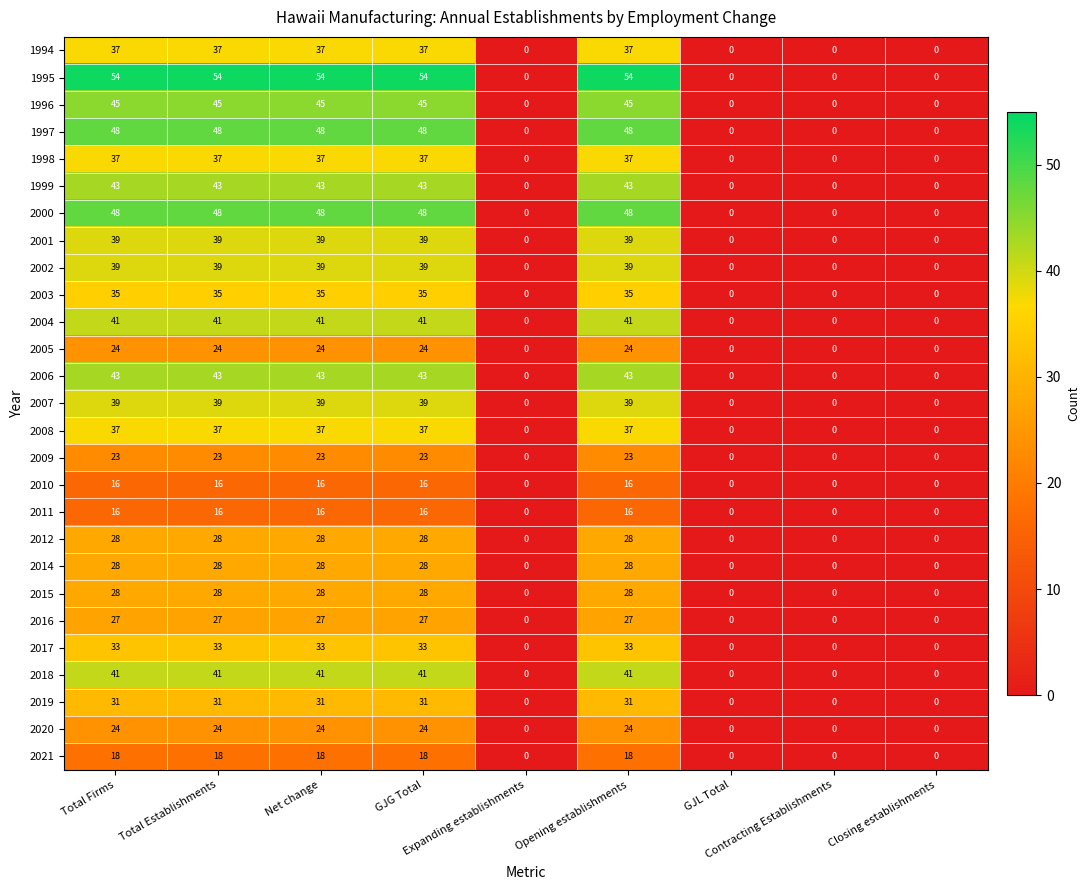

What is the average value of the 2007 series?

22